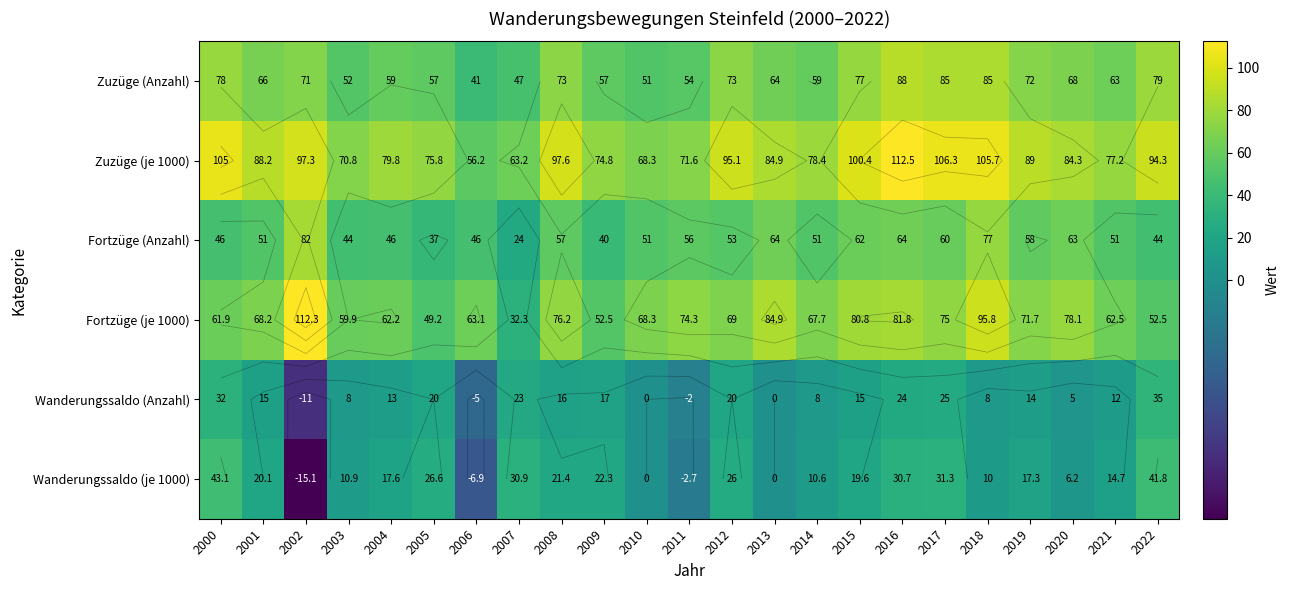

The value of Fortzüge (Anzahl) at 2007 is 37.5. True or false?

False